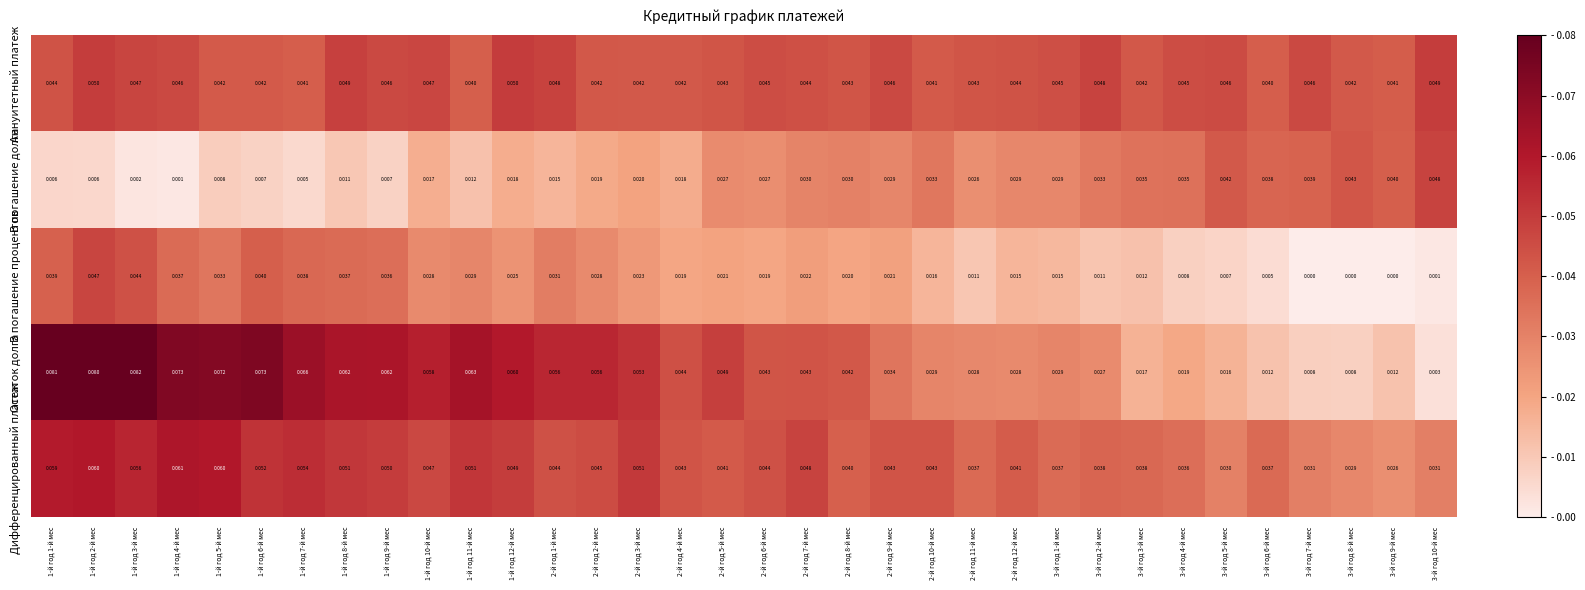

Which series has the largest total across all categories?

Аннуитетный платеж